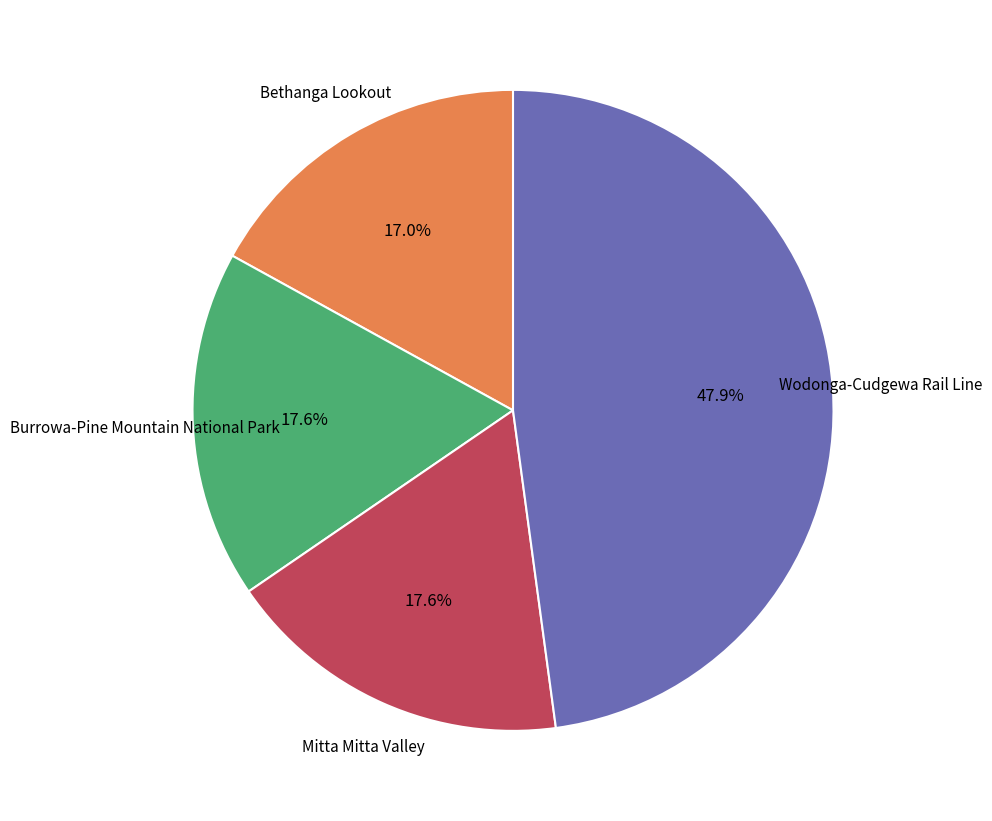

Is there a majority slice in this chart?

No